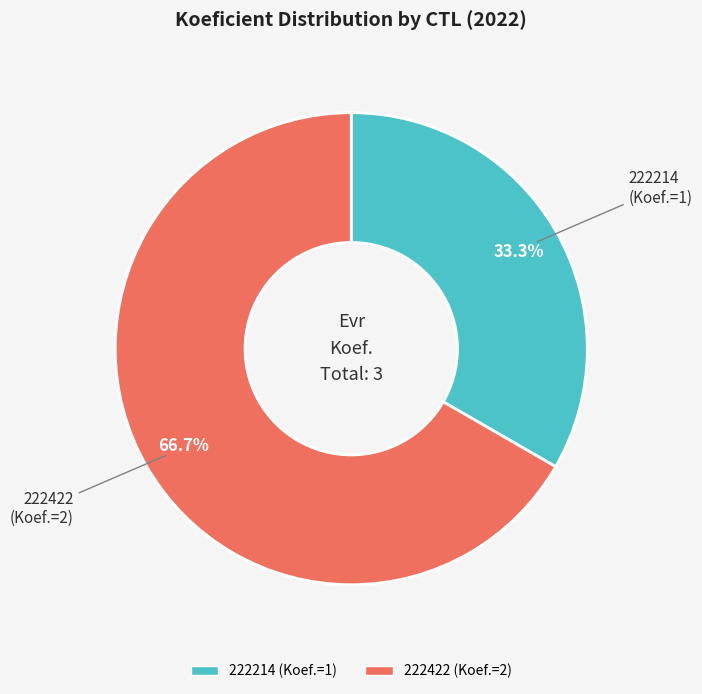

The 222214 slice represents 48% of the pie. True or false?

False